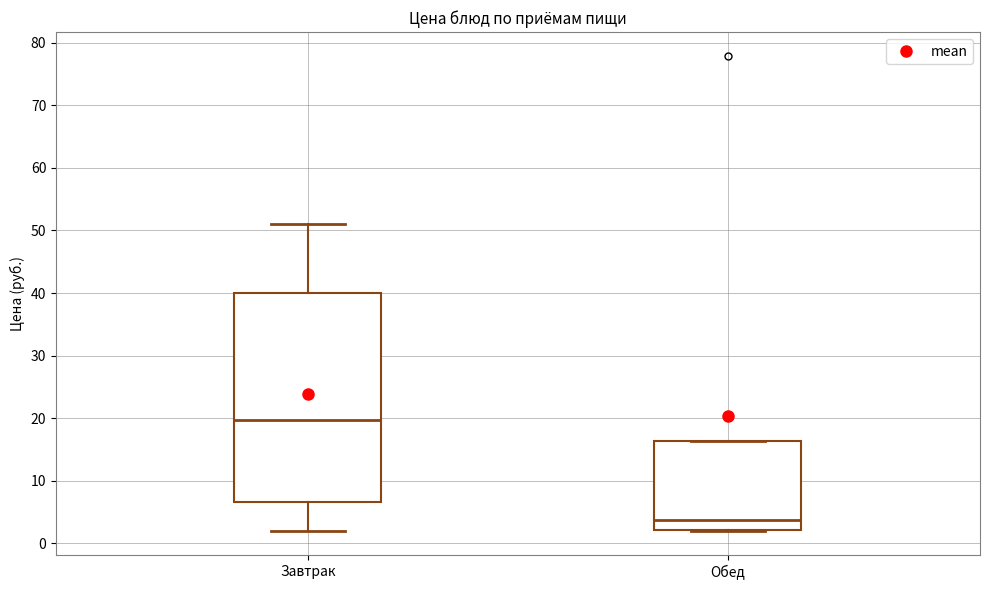

Which box is the tallest, from its lower edge to its upper edge?

Завтрак